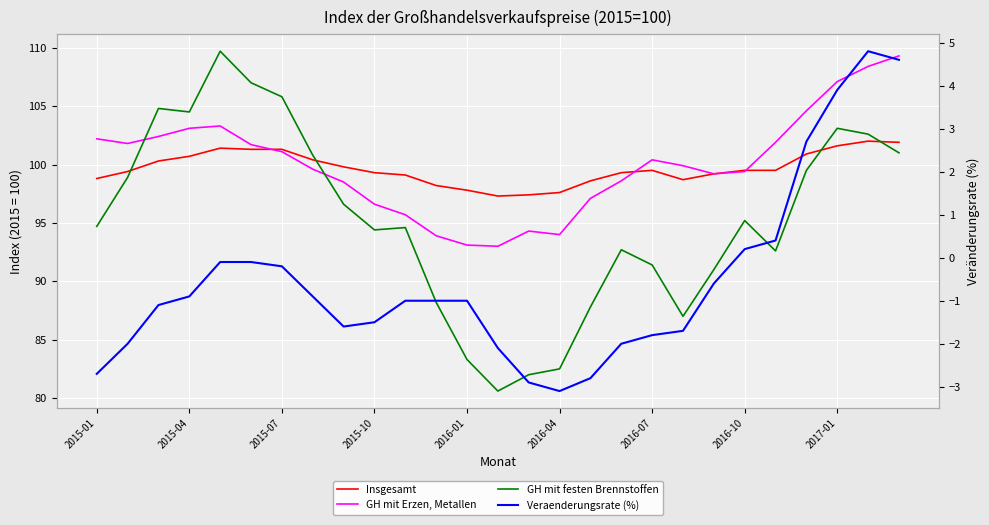

The GH mit Erzen, Metallen series shows 96.6 at 2015-10. True or false?

True